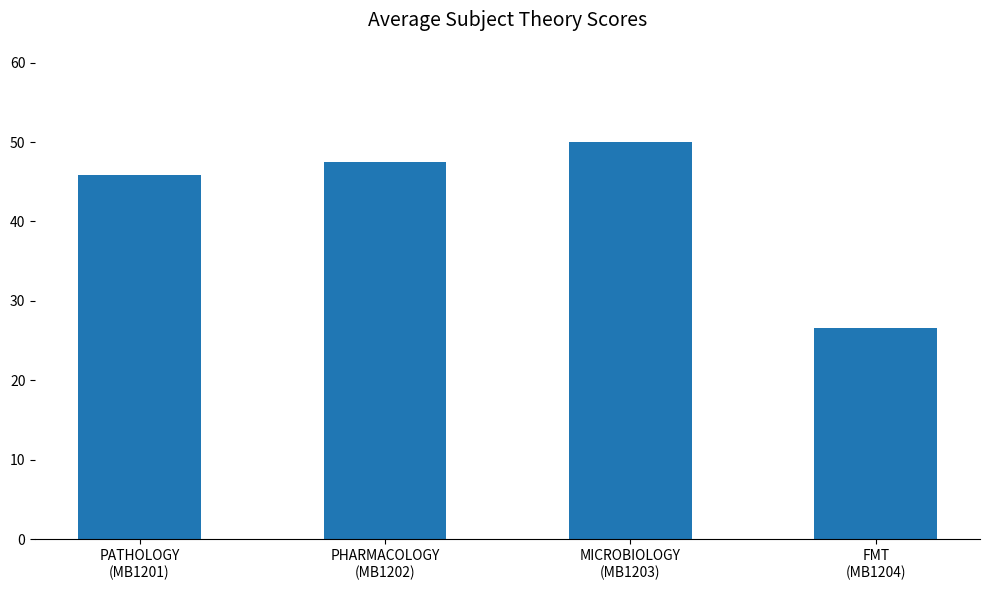

What is the change in value from PHARMACOLOGY
(MB1202) to MICROBIOLOGY
(MB1203)?

+2.5